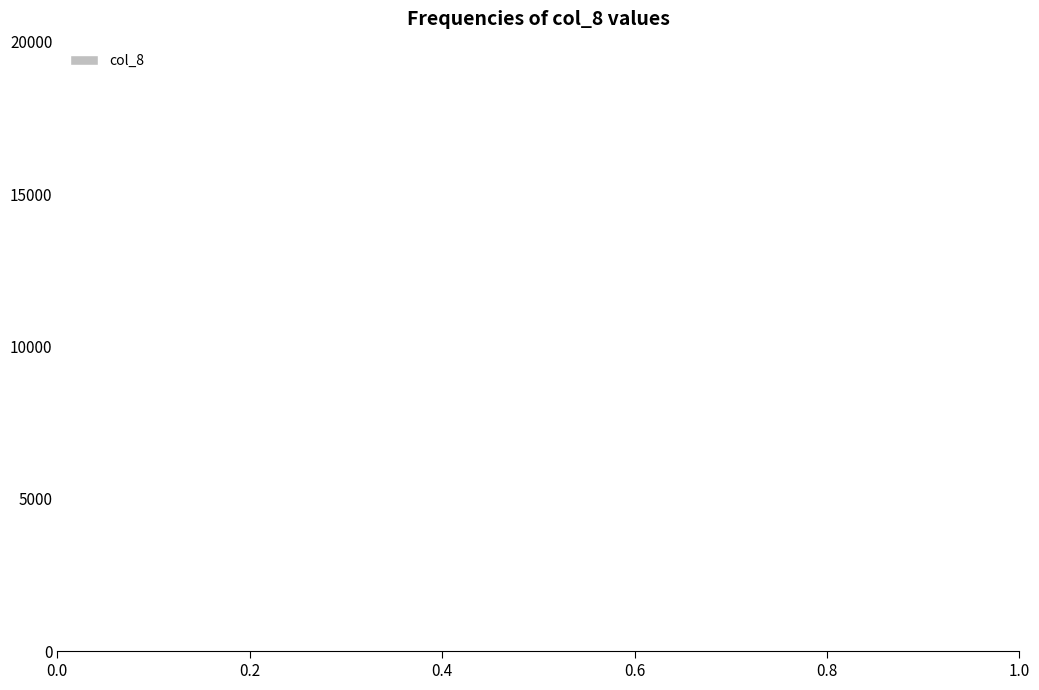

Reading left to right, list every bar in this chart as the range it spans on the x-axis followed by its height. The values are not printed on the chart, so give them approximately, as read against the axis.

0.0 to 0.1: under 500
0.1 to 0.2: 0
0.2 to 0.3: 0
0.3 to 0.4: 0
0.4 to 0.5: 0
0.5 to 0.6: 0
0.6 to 0.7: 0
0.7 to 0.8: 0
0.8 to 0.9: 0
0.9 to 1.0: 0